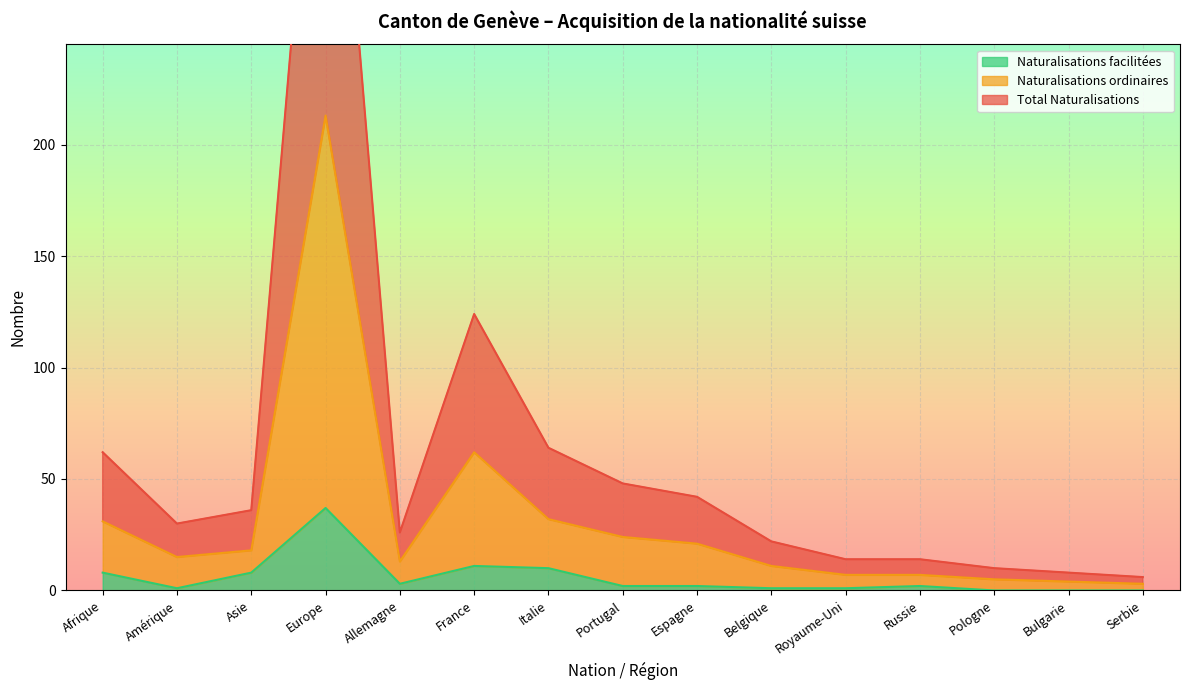

Is it true that Naturalisations facilitées equals 11 at France?

True